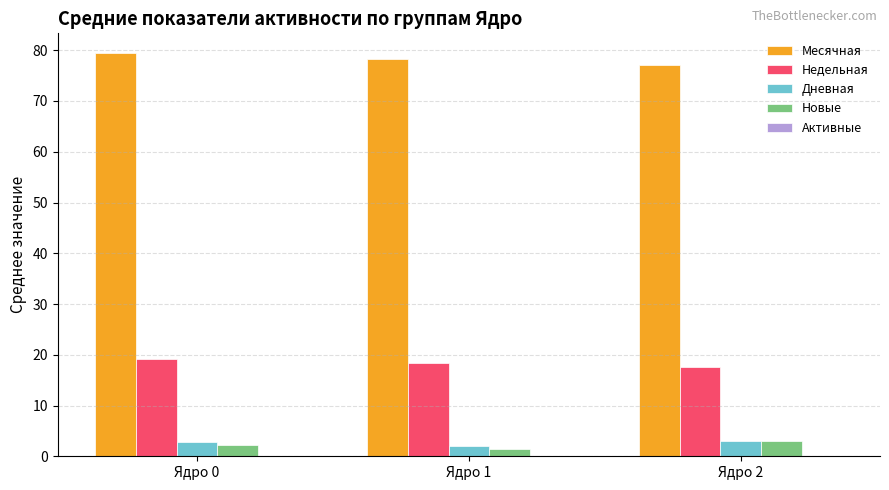

What is the maximum value shown in the chart?

79.4